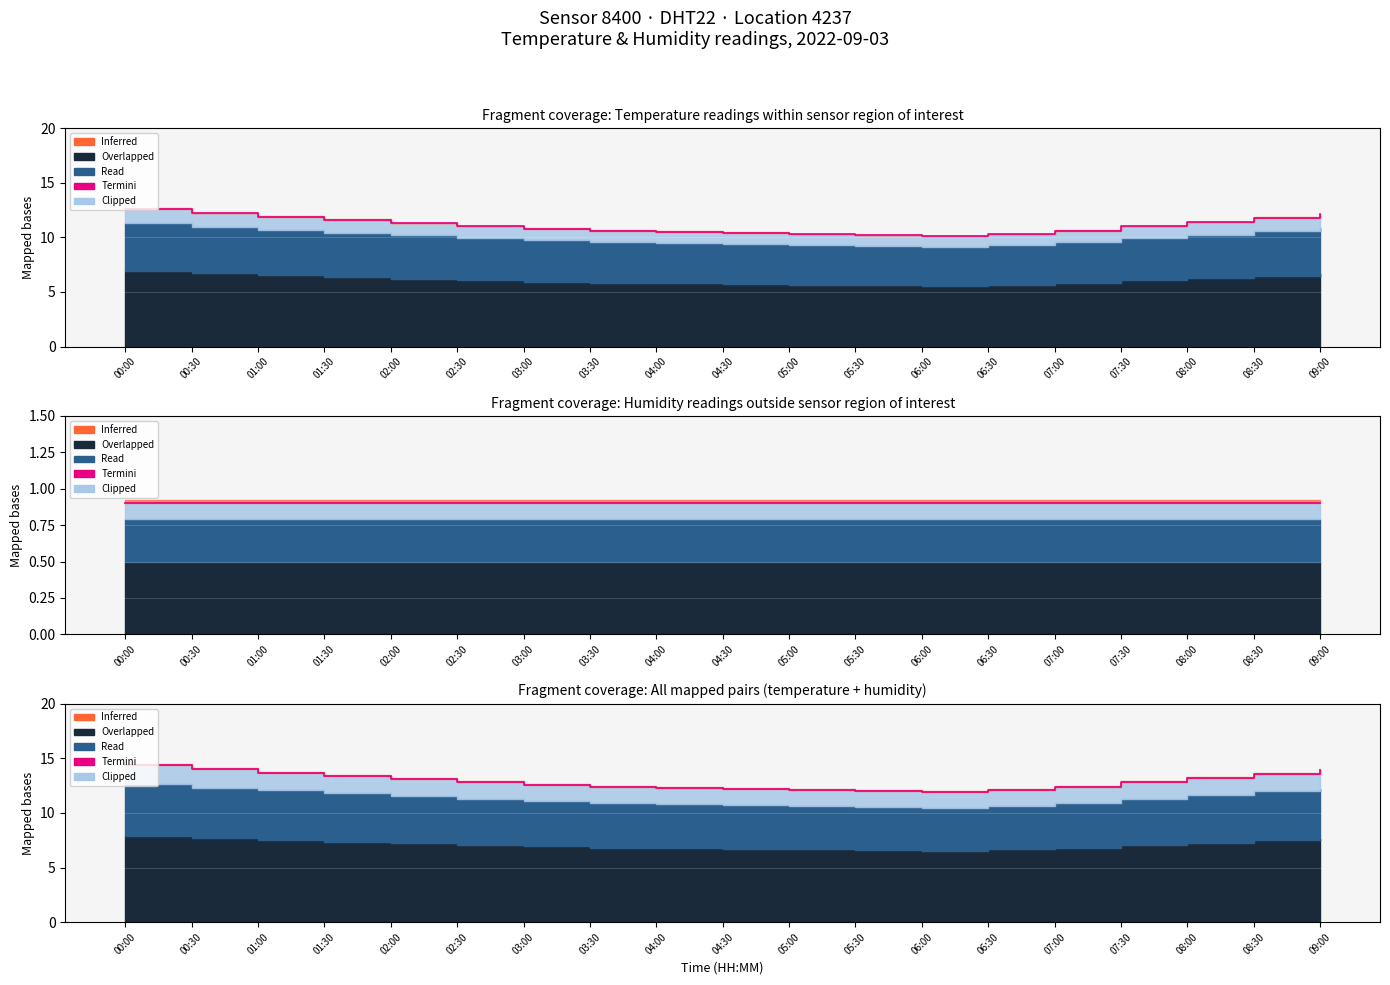

Reading left to right, extract all data points from this chart.

14.4	14.0	13.7	13.4	13.1	12.8	12.6	12.4	12.3	12.2	12.1	12.0	11.9	12.1	12.4	12.8	13.2	13.6	13.9